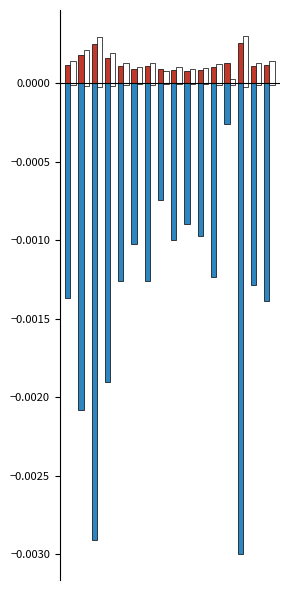

True or false: начислено (bottom) has a value of -0.0 at 9.

False